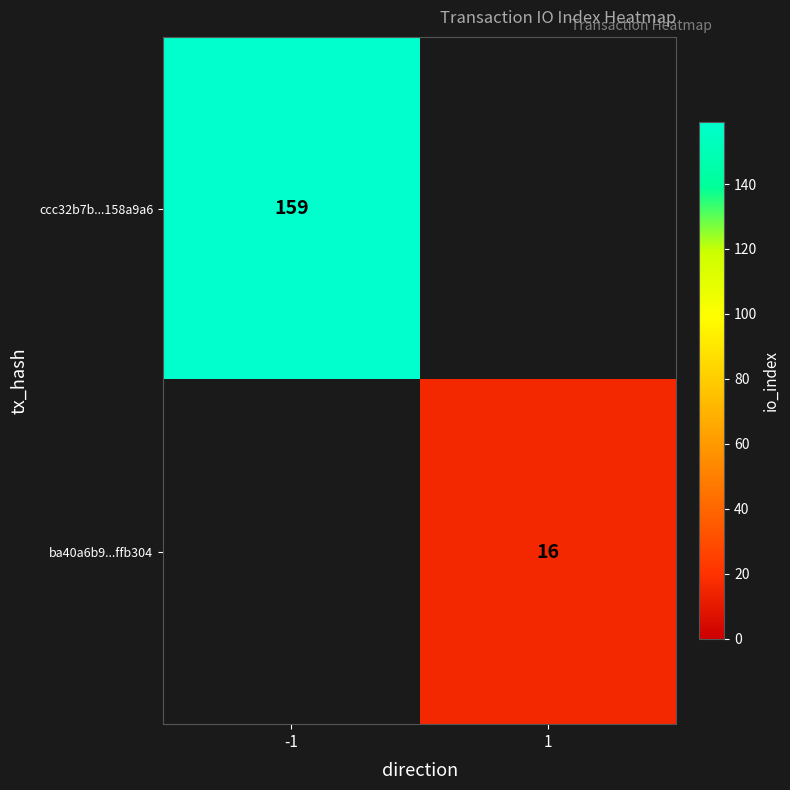

Is the value of ba40a6b9...ffb304 at 1 greater than the value of ccc32b7b...158a9a6 at -1?

No